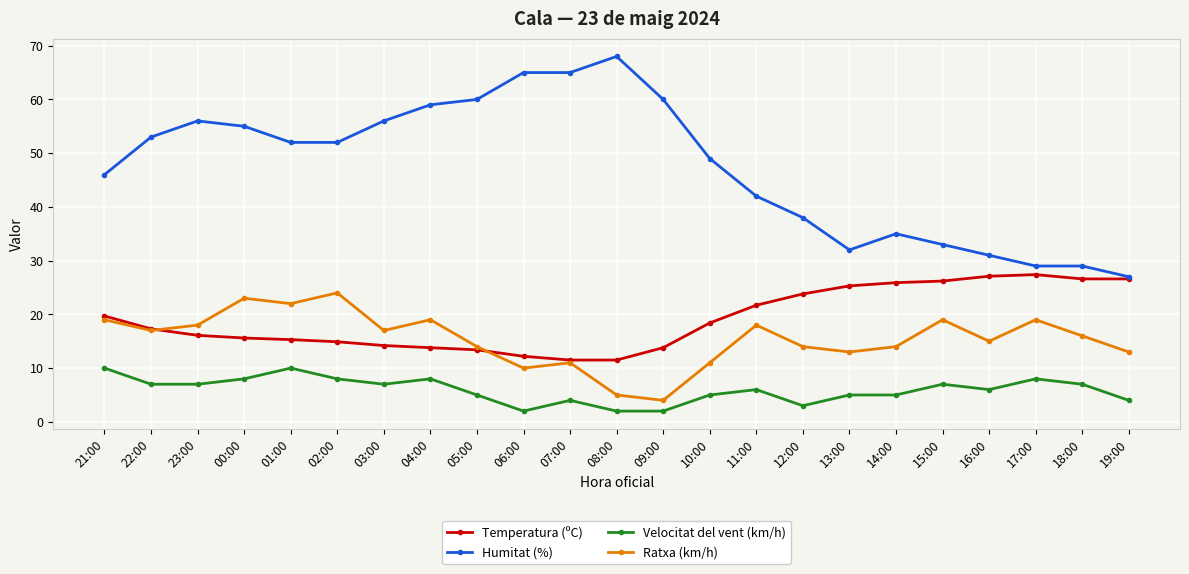

How many categories are shown in the chart?

23